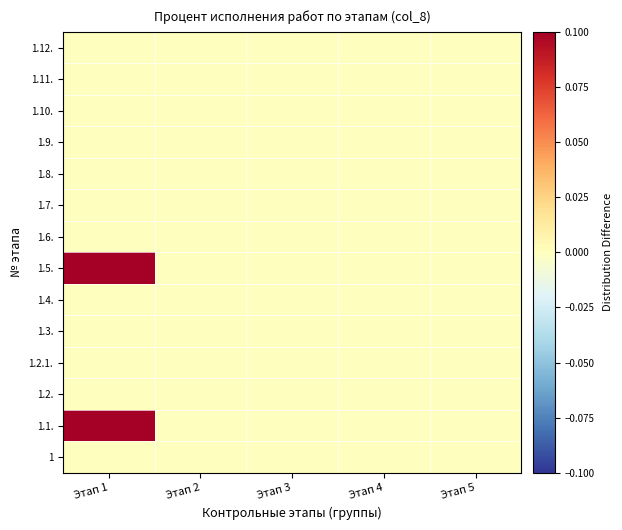

Reading left to right, extract all data points from this chart.

1: Этап 1=0	Этап 2=0	Этап 3=0	Этап 4=0	Этап 5=0
1.1.: Этап 1=1	Этап 2=0	Этап 3=0	Этап 4=0	Этап 5=0
1.2.: Этап 1=0	Этап 2=0	Этап 3=0	Этап 4=0	Этап 5=0
1.2.1.: Этап 1=0	Этап 2=0	Этап 3=0	Этап 4=0	Этап 5=0
1.3.: Этап 1=0	Этап 2=0	Этап 3=0	Этап 4=0	Этап 5=0
1.4.: Этап 1=0	Этап 2=0	Этап 3=0	Этап 4=0	Этап 5=0
1.5.: Этап 1=1	Этап 2=0	Этап 3=0	Этап 4=0	Этап 5=0
1.6.: Этап 1=0	Этап 2=0	Этап 3=0	Этап 4=0	Этап 5=0
1.7.: Этап 1=0	Этап 2=0	Этап 3=0	Этап 4=0	Этап 5=0
1.8.: Этап 1=0	Этап 2=0	Этап 3=0	Этап 4=0	Этап 5=0
1.9.: Этап 1=0	Этап 2=0	Этап 3=0	Этап 4=0	Этап 5=0
1.10.: Этап 1=0	Этап 2=0	Этап 3=0	Этап 4=0	Этап 5=0
1.11.: Этап 1=0	Этап 2=0	Этап 3=0	Этап 4=0	Этап 5=0
1.12.: Этап 1=0	Этап 2=0	Этап 3=0	Этап 4=0	Этап 5=0